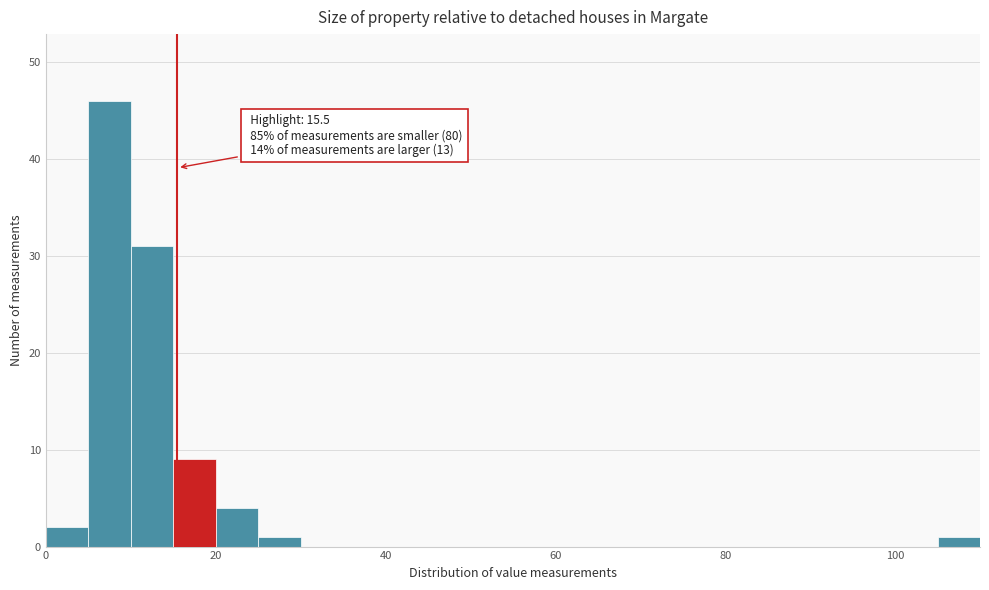

Around what value on the x-axis is the tallest bar? Give the approximate position of its centre, as read against the axis.

8